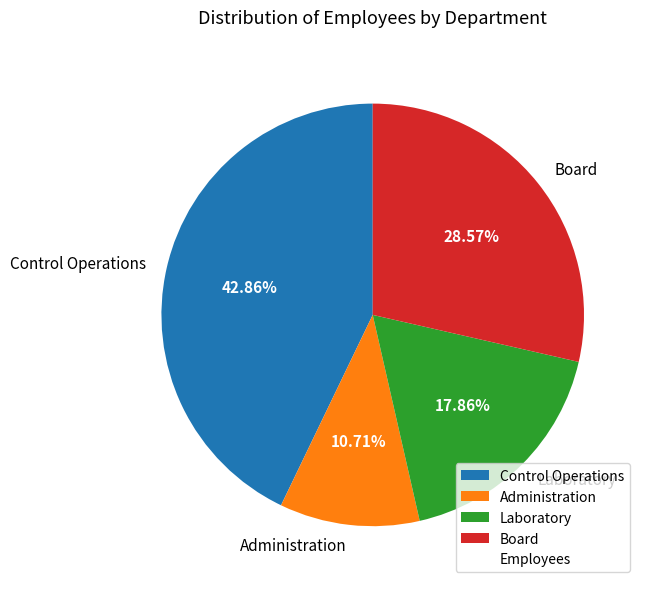

Which slice is the smallest?

Administration